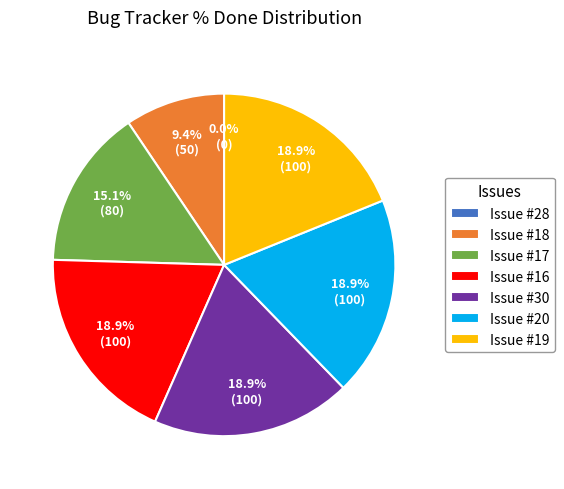

Count the number of slices in the pie.

7